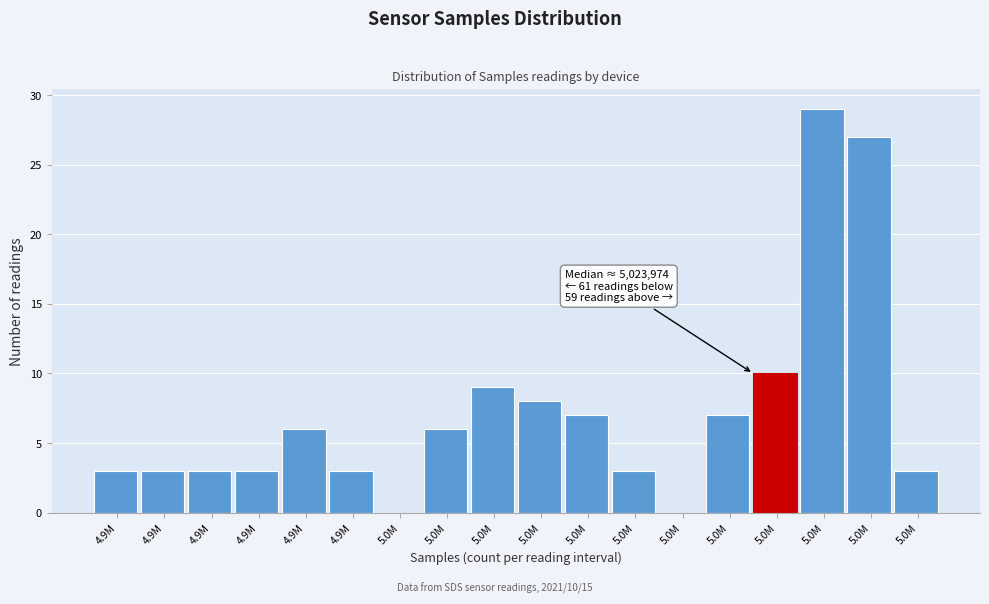

Count the number of data series in this chart.

1